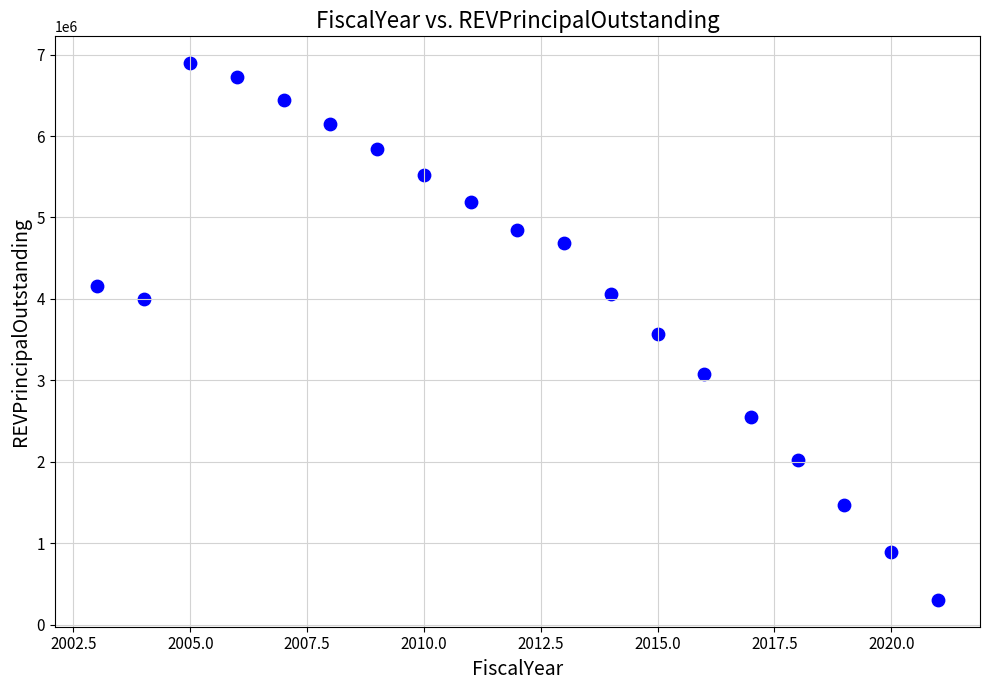

What is the range of X values (max minus min)?

18.0